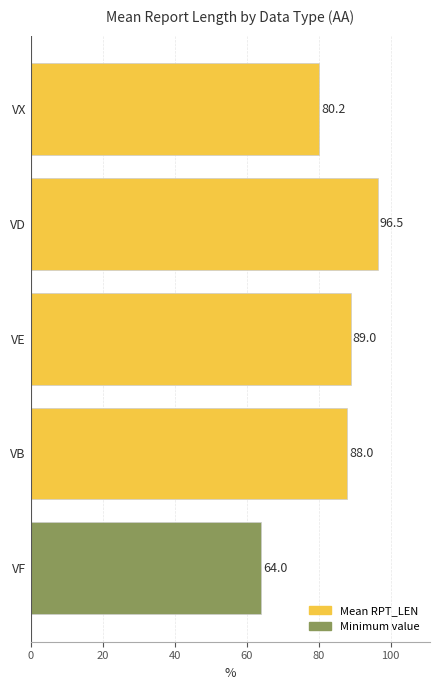

True or false: the data shows 111.5 at VF.

False